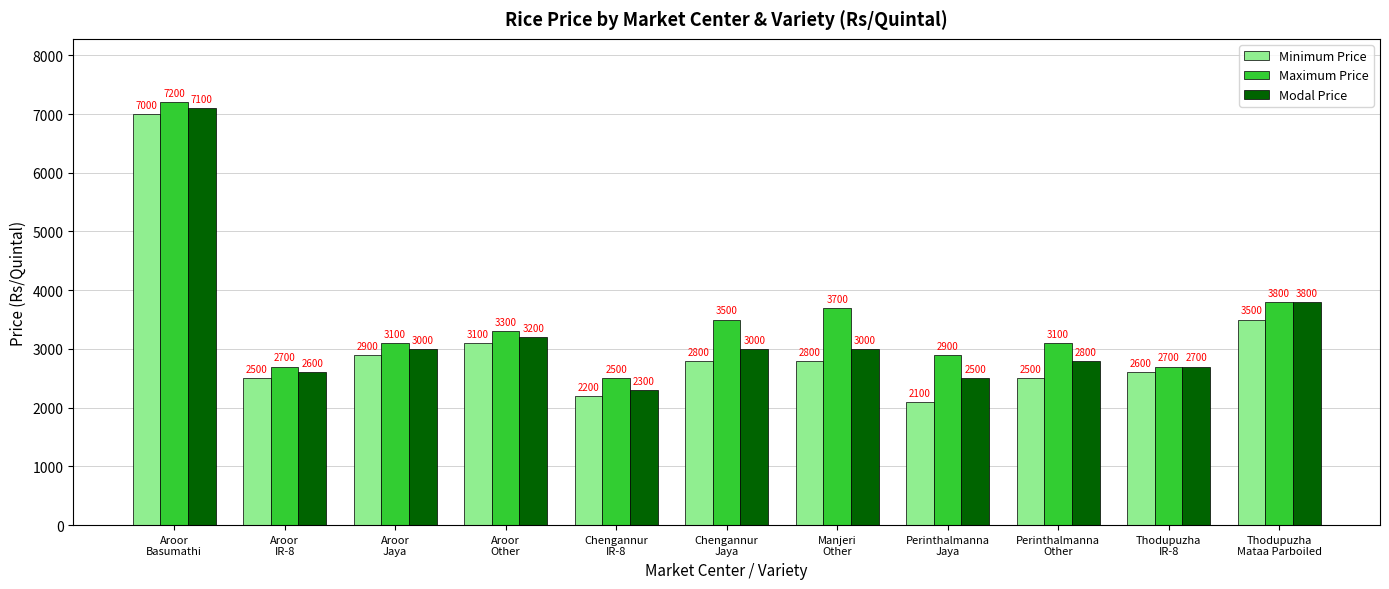

Reading left to right, what are all the values shown in this chart?

Minimum Price: 7000	2500	2900	3100	2200	2800	2800	2100	2500	2600	3500
Maximum Price: 7200	2700	3100	3300	2500	3500	3700	2900	3100	2700	3800
Modal Price: 7100	2600	3000	3200	2300	3000	3000	2500	2800	2700	3800